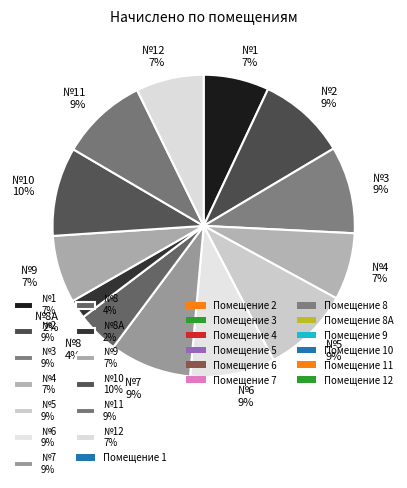

Is the sum of №6 9% and №1 7% greater than half?

No